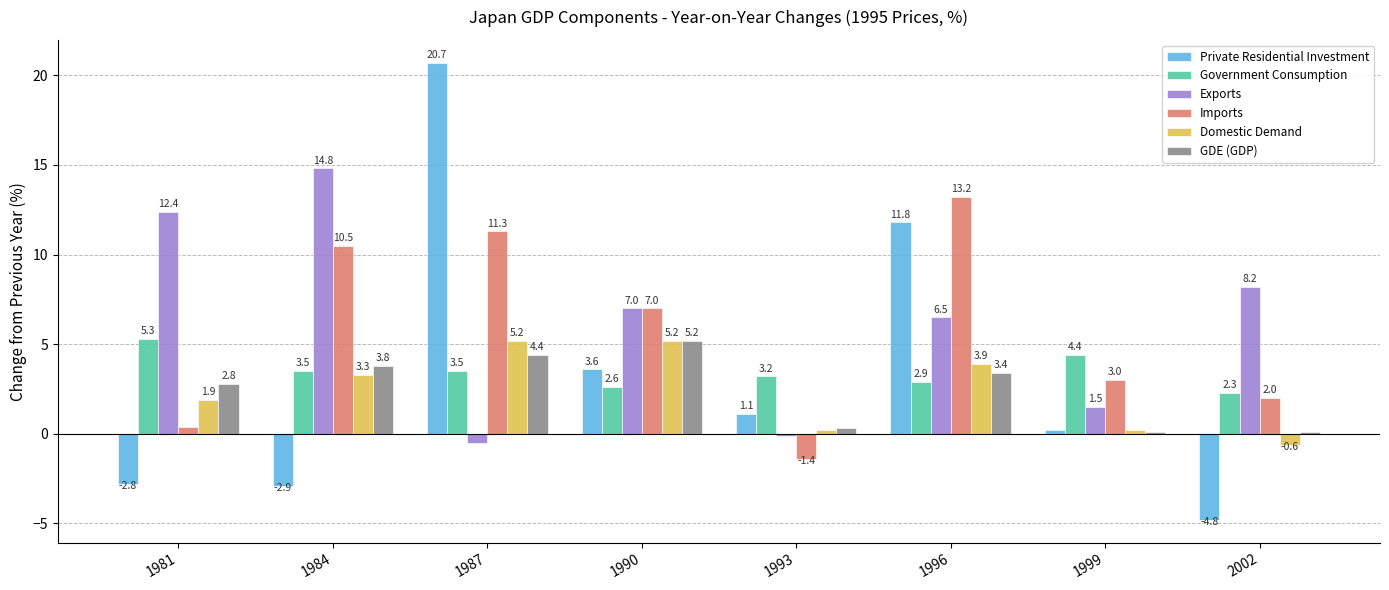

What is the difference between the second highest and second lowest values in the Domestic Demand series?

5.0